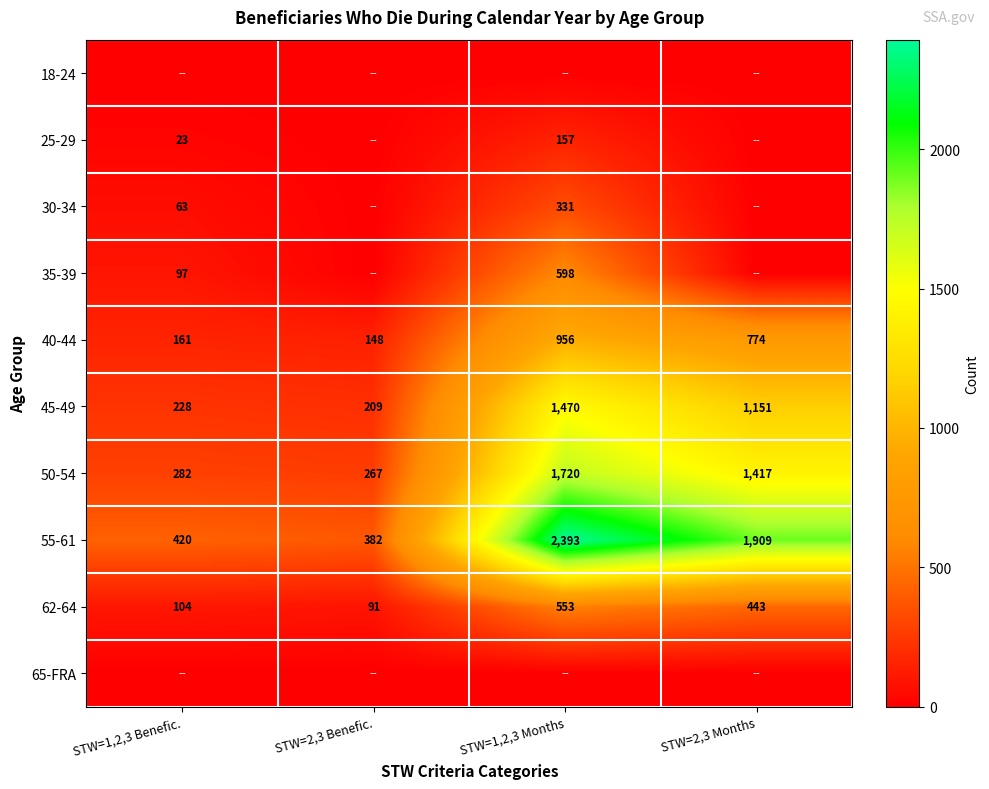

What is the sum of all 40-44 values?

2039